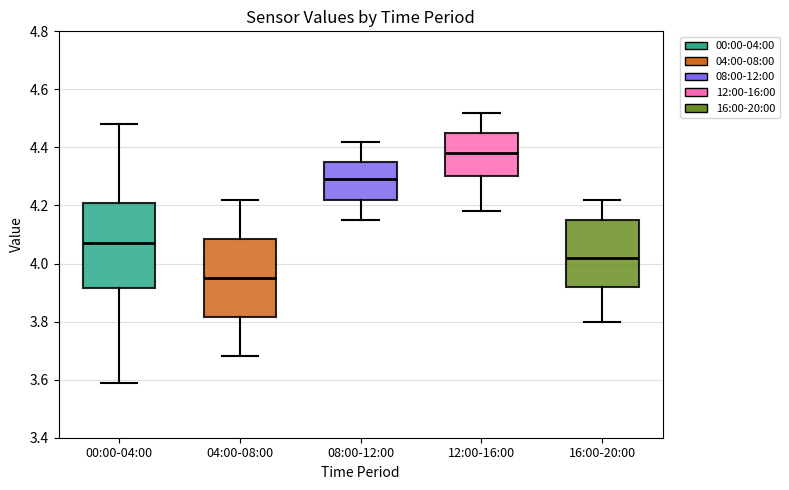

Which box is the tallest, from its lower edge to its upper edge?

00:00-04:00